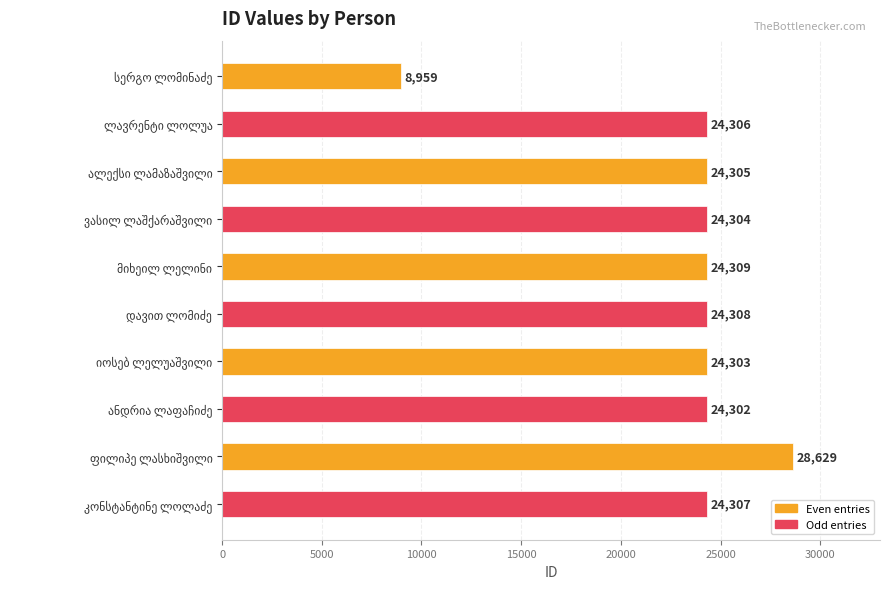

What is the sum of all values?

232032